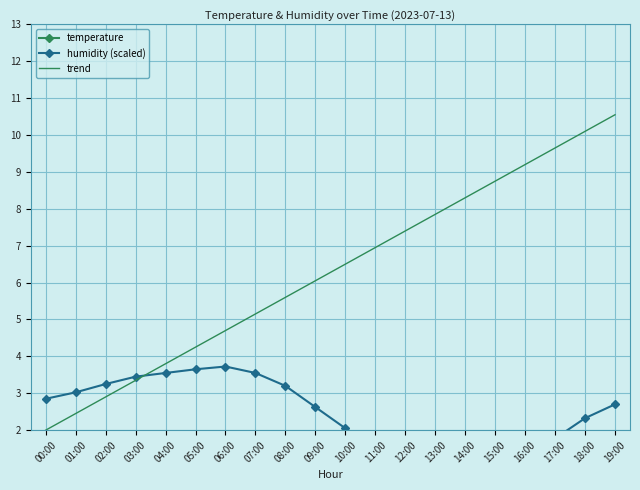

Which series has the largest range (max minus min)?

trend